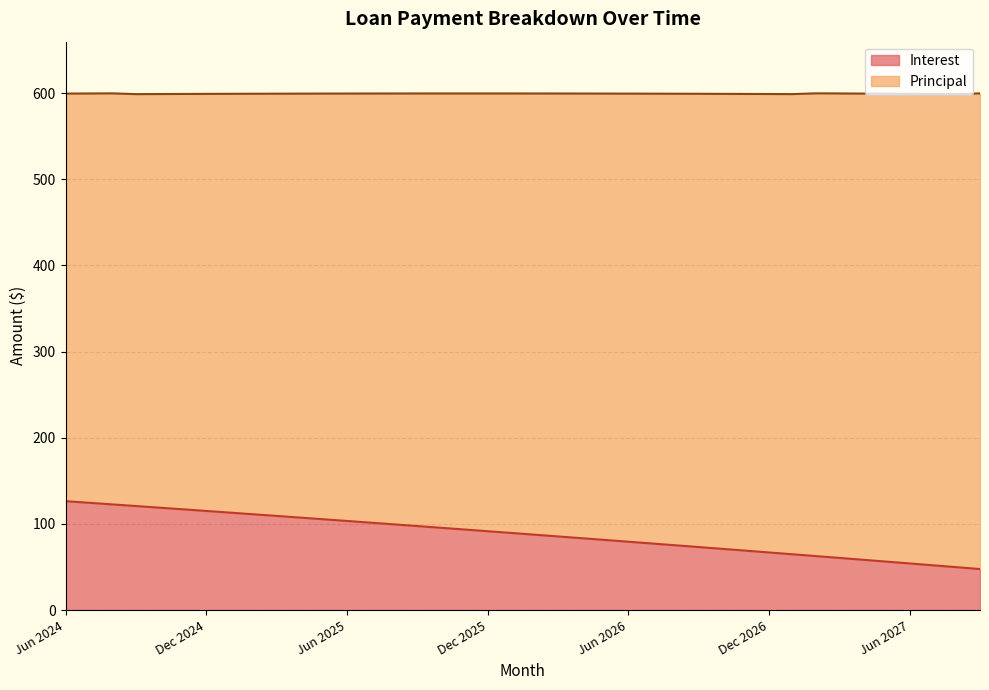

Does the chart display data point markers on the line(s)?

No